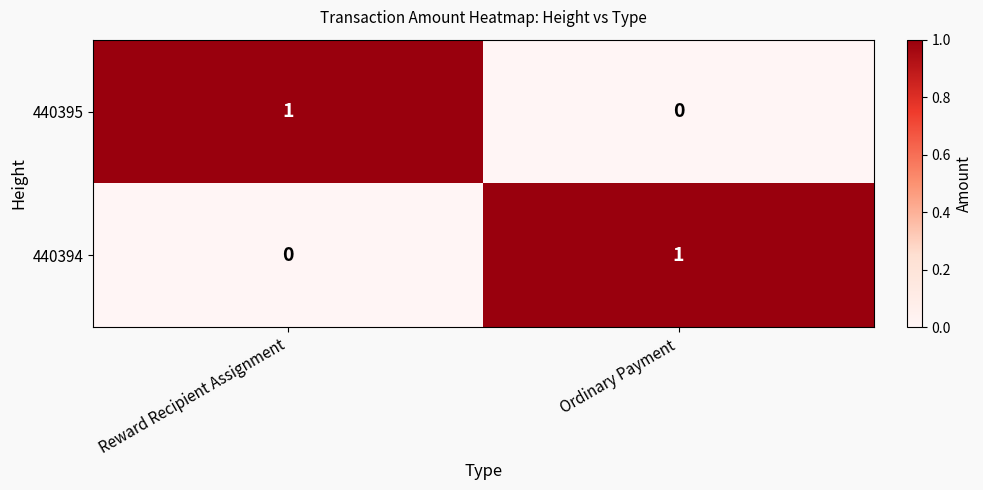

How many values in 440395 are above zero?

1